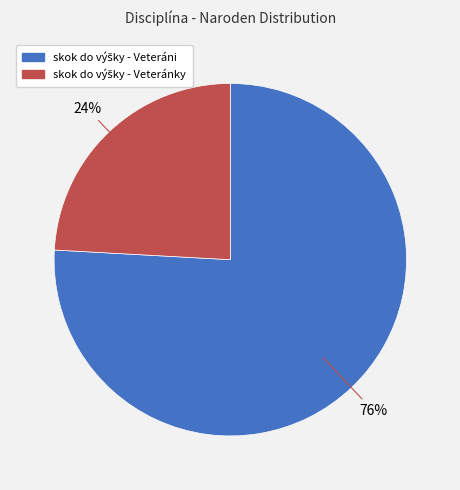

To the nearest percent, what is the average slice percentage?

50%